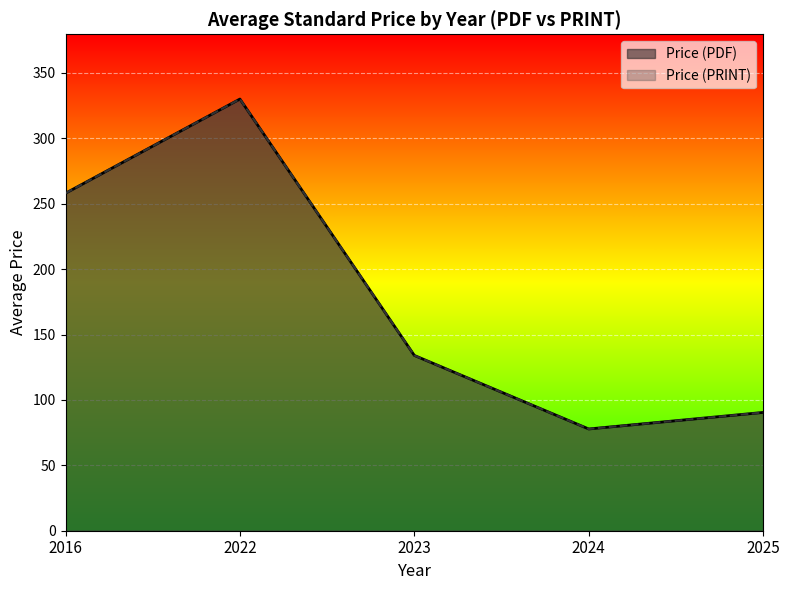

What is the minimum value for Price (PRINT)?

20.0